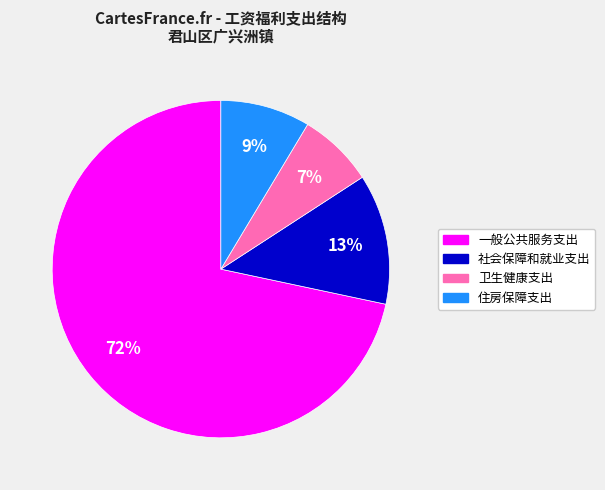

What is the smallest slice in the pie chart?

卫生健康支出